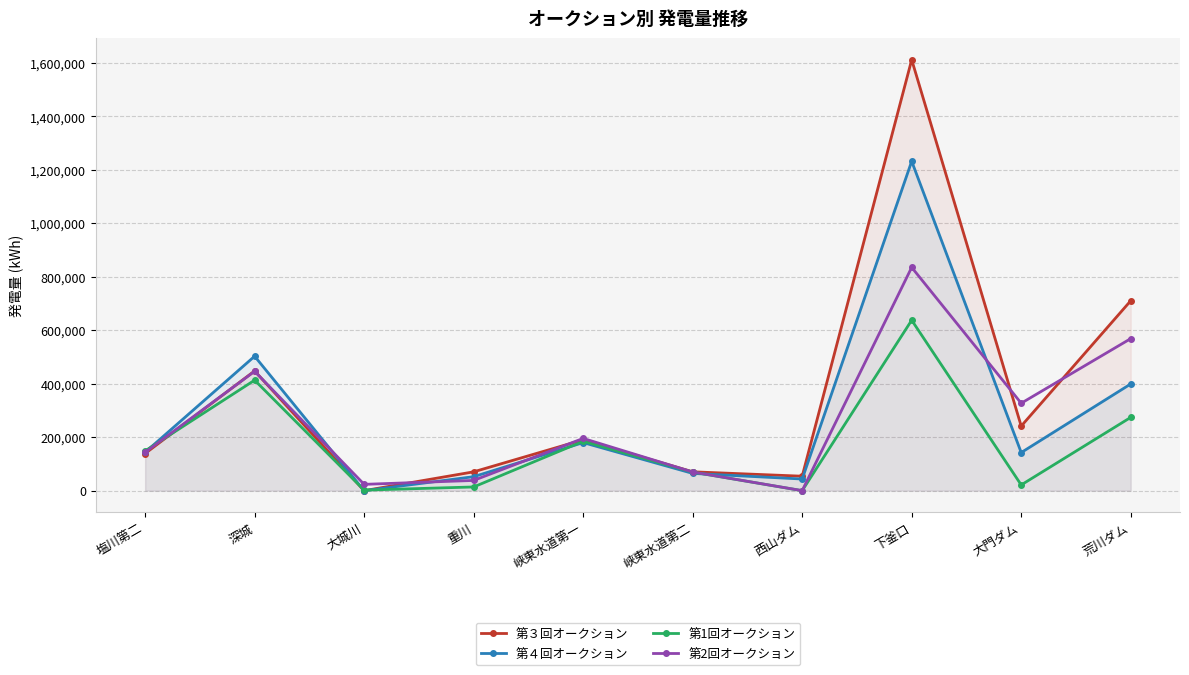

Count the number of categories in the chart.

10